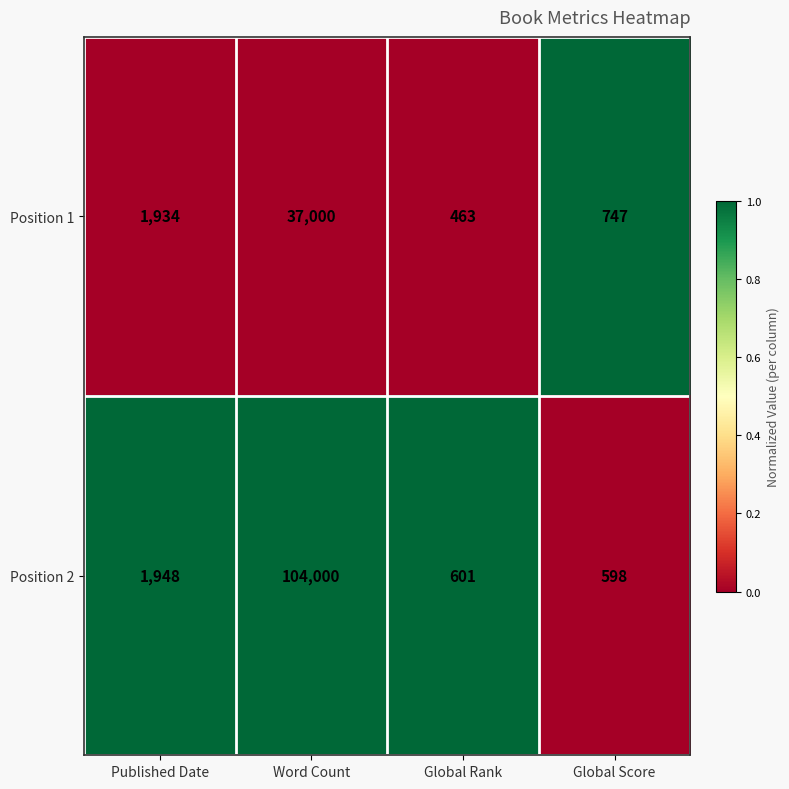

The Position 2 series shows 104000 at Word Count. True or false?

True